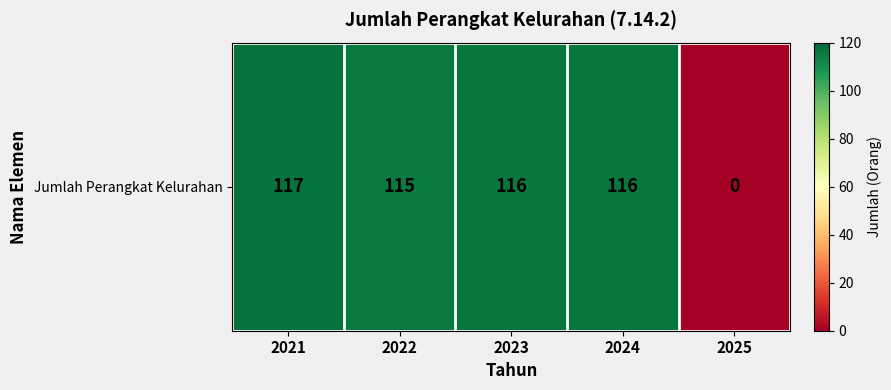

Reading left to right, list all the values displayed in this chart.

117	115	116	116	0